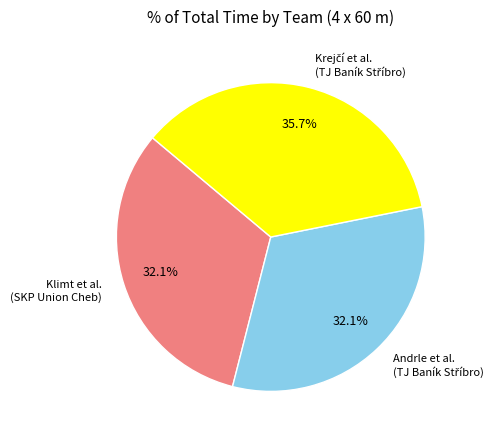

Is there any slice that represents more than half of the pie?

No